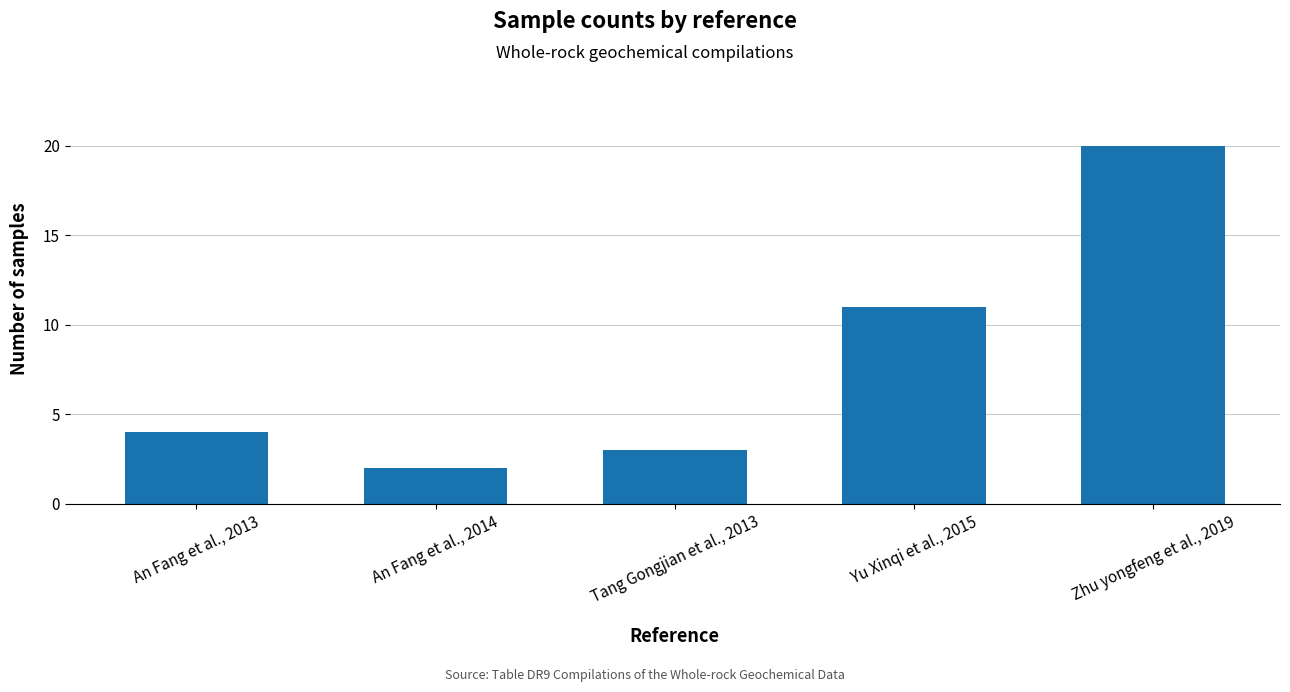

Does the chart contain stacked bars?

No